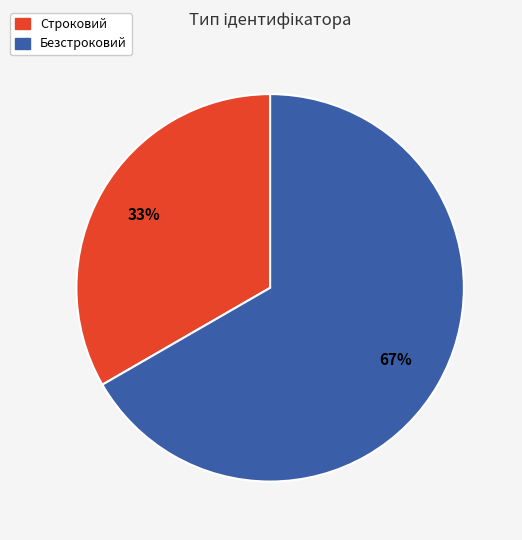

Between Безстроковий and Строковий, which is larger?

Безстроковий